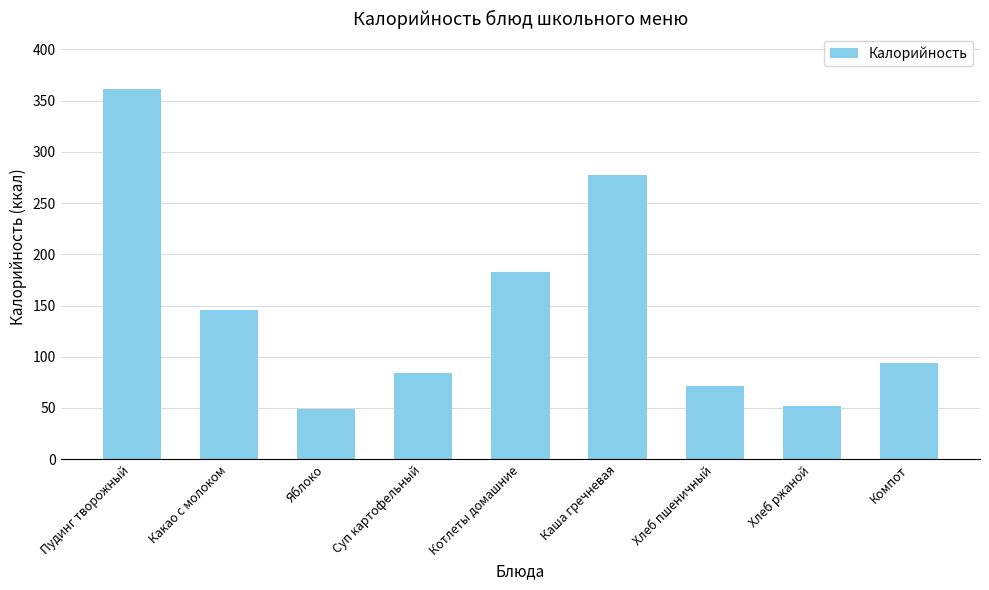

Reading left to right, list all the values displayed in this chart.

Пудинг творожный=361.1	Какао с молоком=145.2	Яблоко=49.0	Суп картофельный=83.8	Котлеты домашние=183.0	Каша гречневая=277.0	Хлеб пшеничный=71.0	Хлеб ржаной=51.8	Компот=94.2